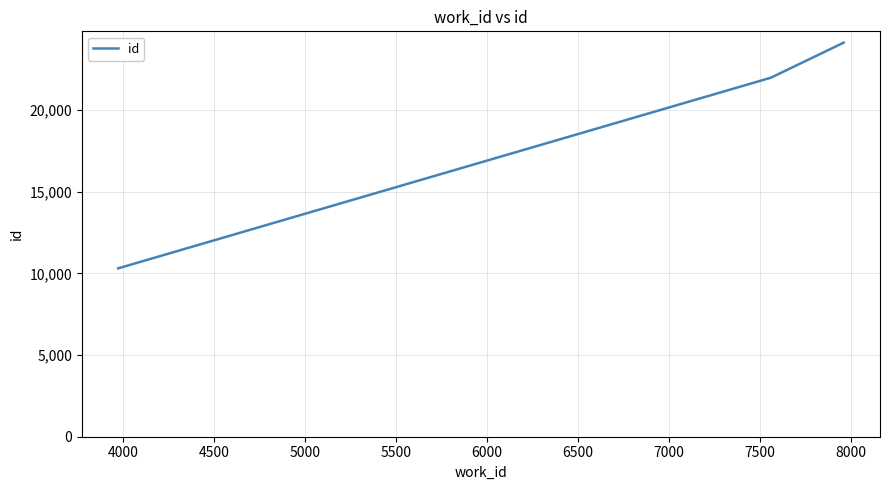

What is the maximum value shown in the chart?

24142